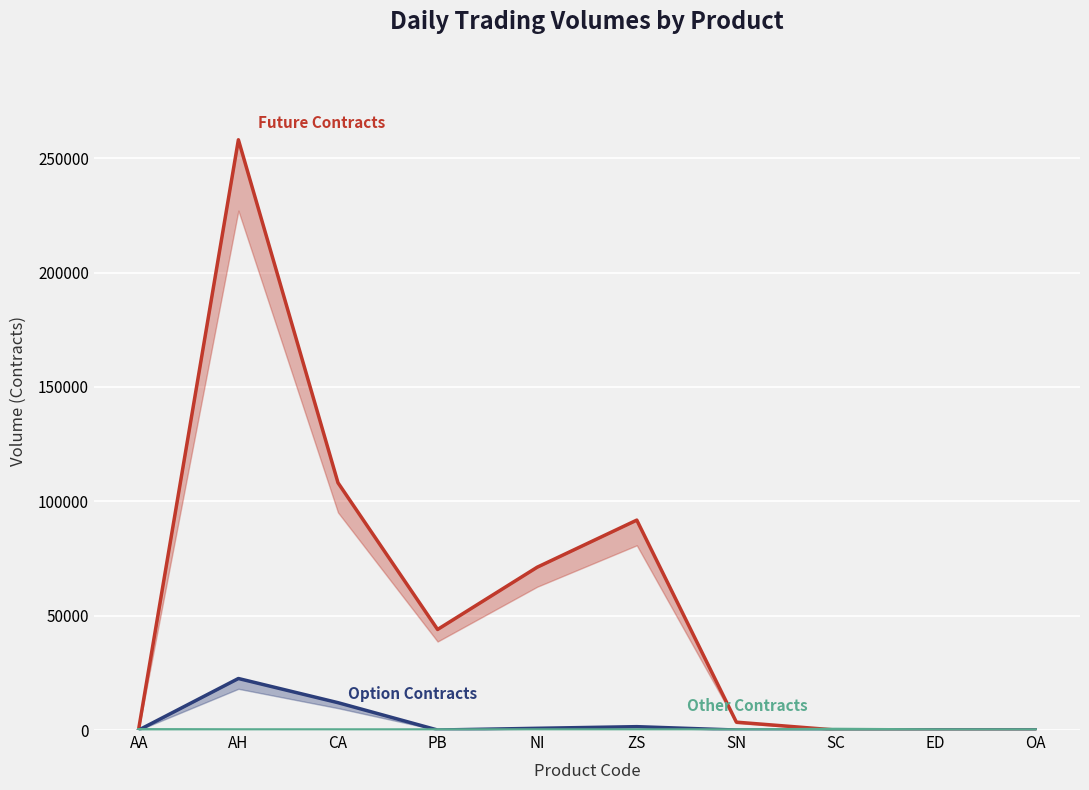

Rank the series by their maximum value, from highest to lowest.

Future Contracts, Option Contracts, Other Contracts